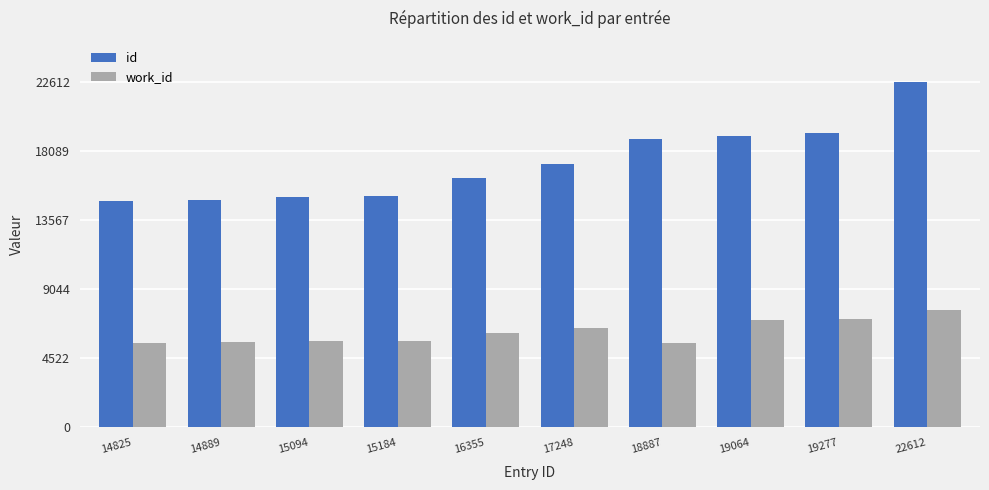

What is the spread (max minus min) of values at 16355?

10176